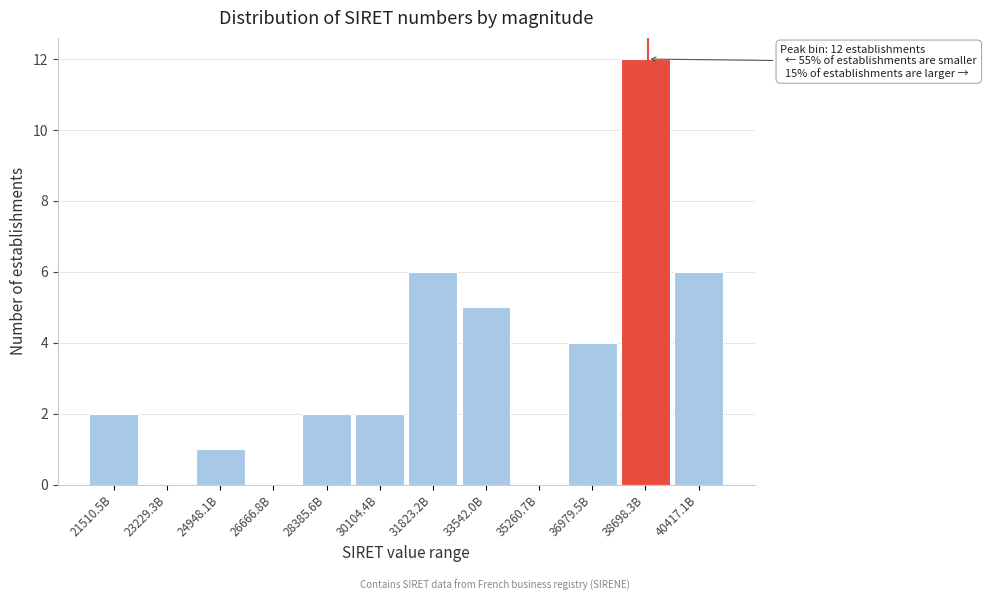

Reading left to right, list all the values displayed in this chart.

21510.5B=2	23229.3B=0	24948.1B=1	26666.8B=0	28385.6B=2	30104.4B=2	31823.2B=6	33542.0B=5	35260.7B=0	36979.5B=4	38698.3B=12	40417.1B=6